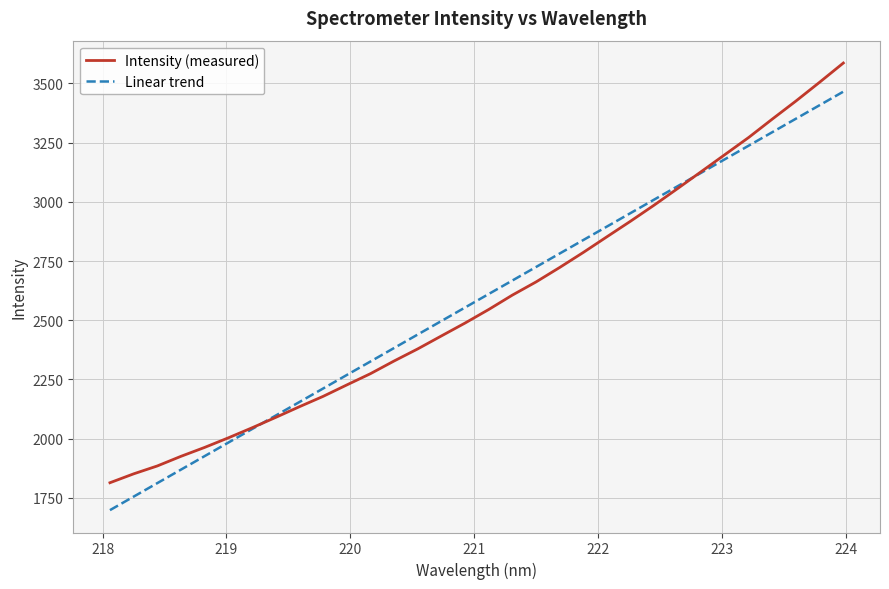

How many categories are shown in the chart?

32